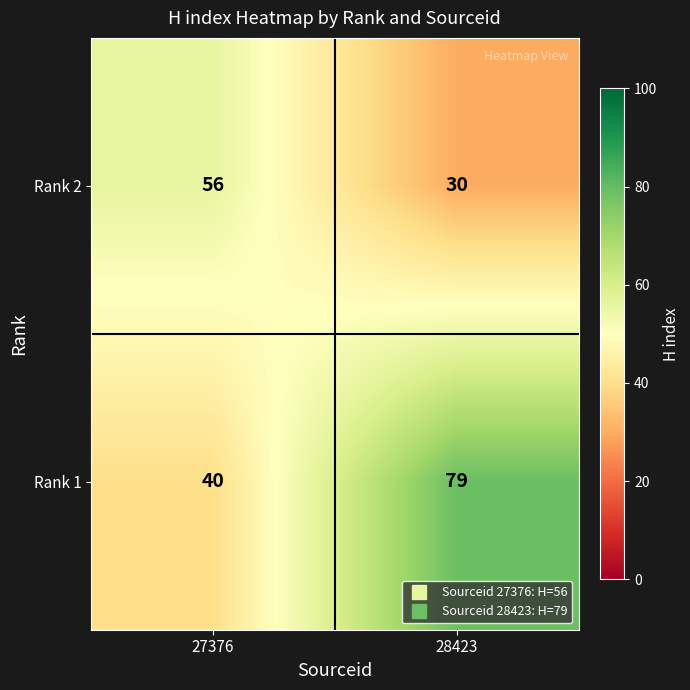

Where is Rank 1 nearest to the value 59?

27376